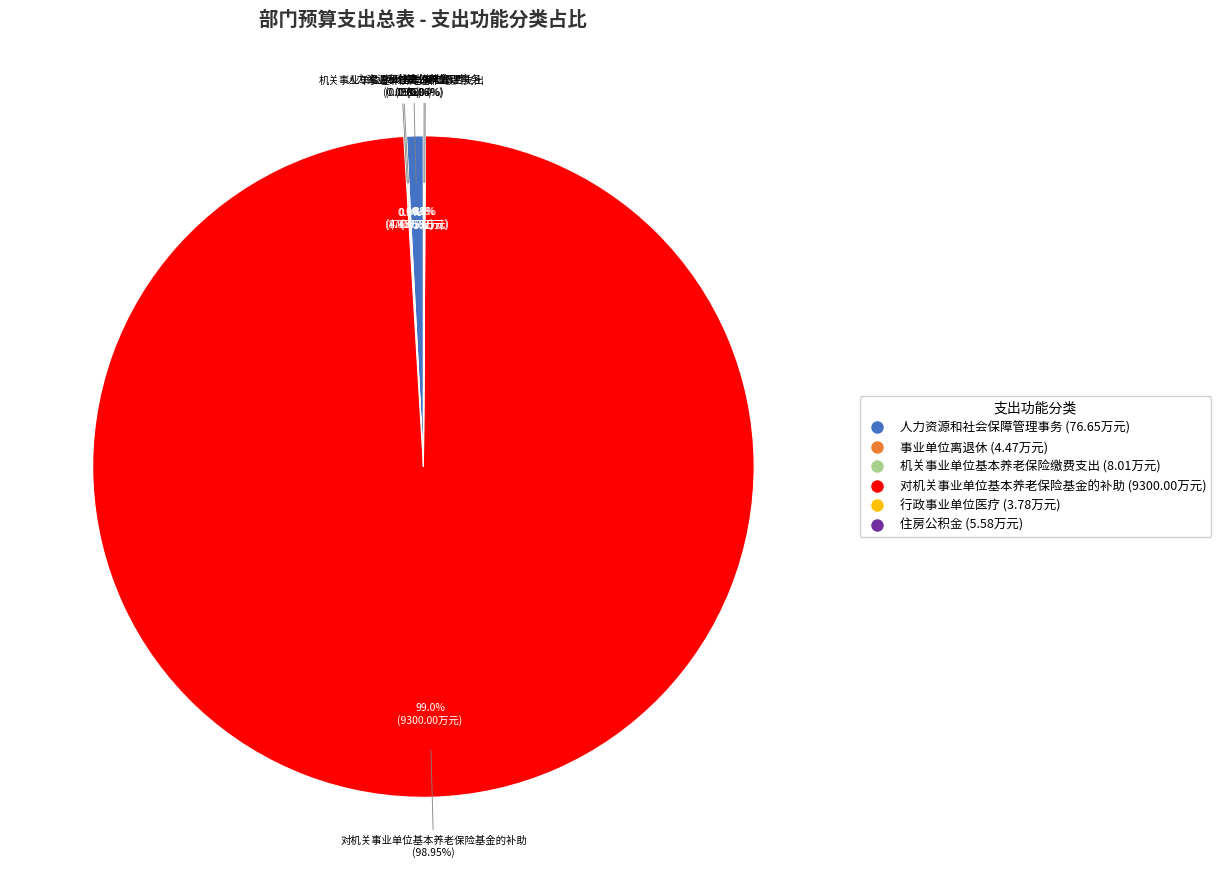

Count the number of slices in the pie.

6